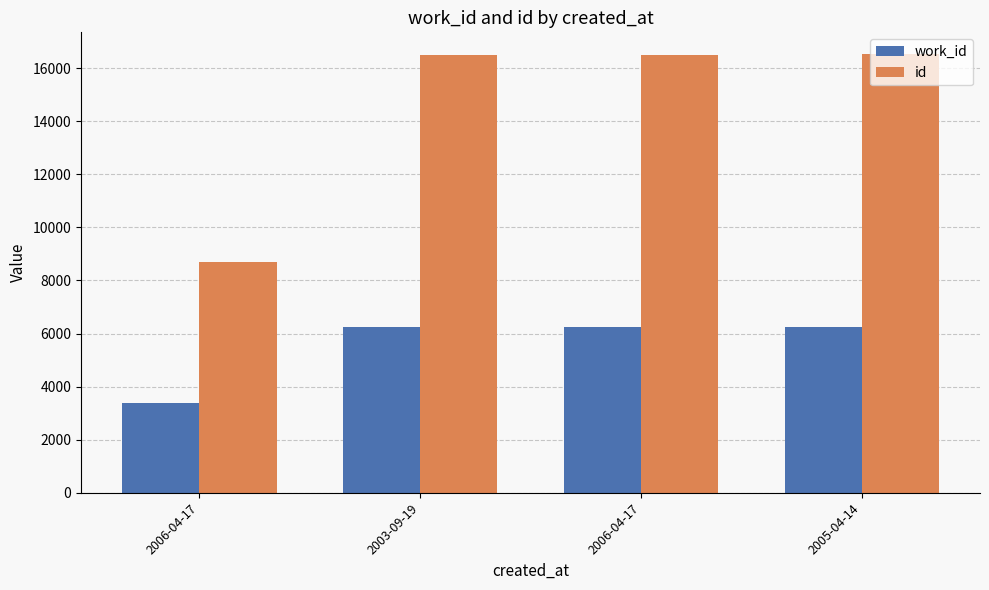

Count the number of data series in this chart.

2